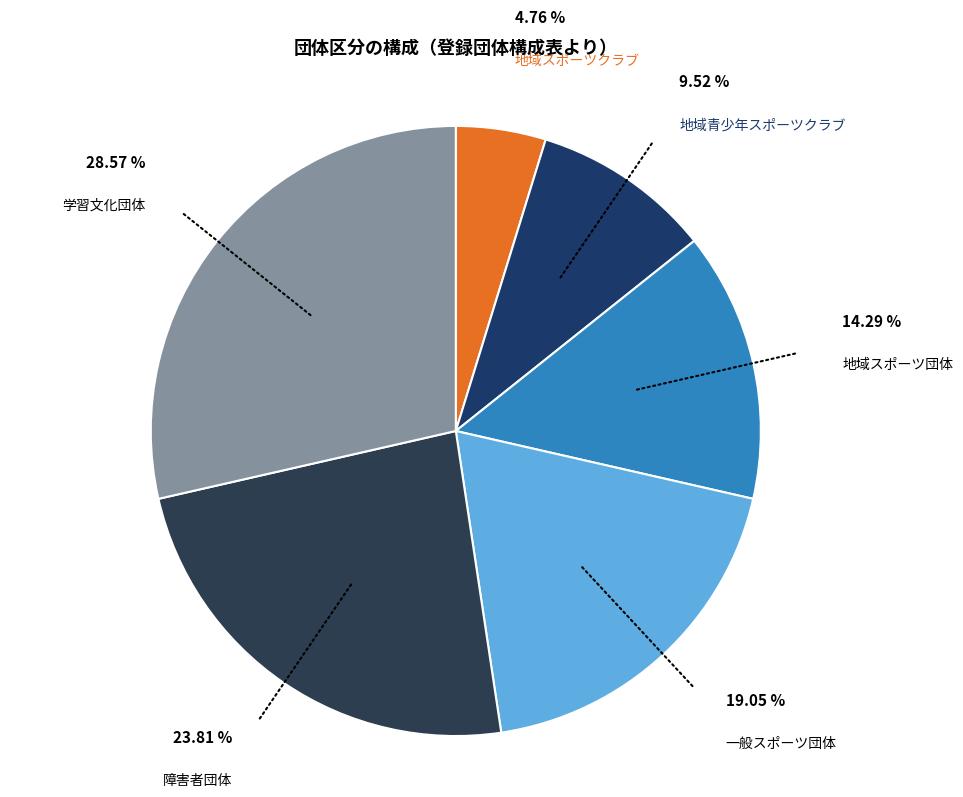

To the nearest percent, what is the combined percentage of 地域スポーツクラブ and 学習文化団体?

33%